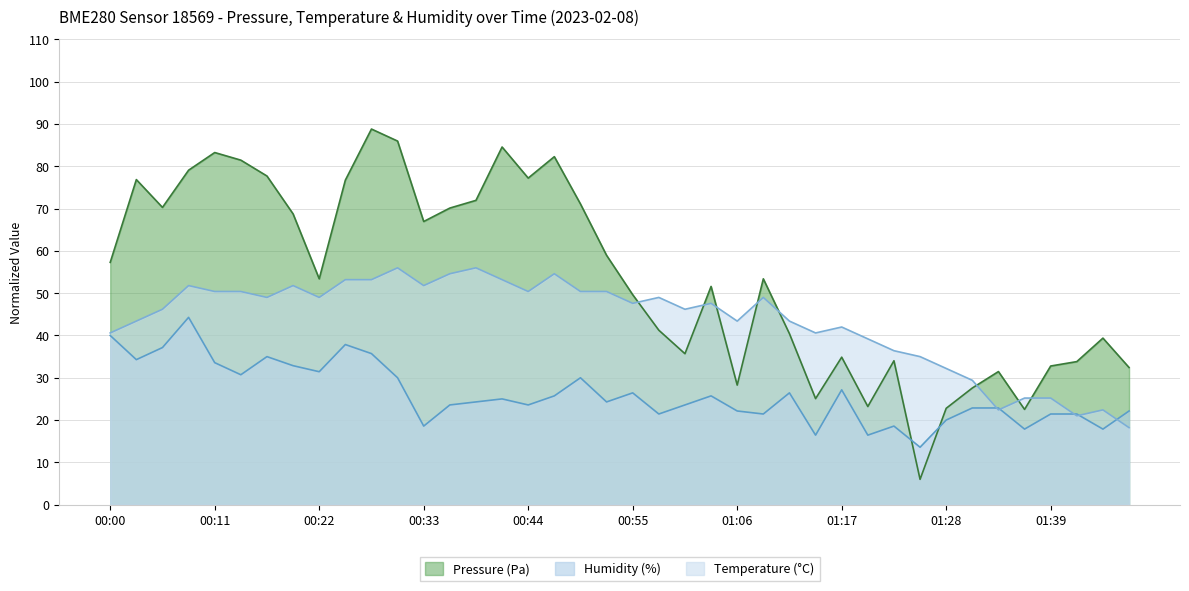

Between 01:15 and 00:06, which is larger?

00:06